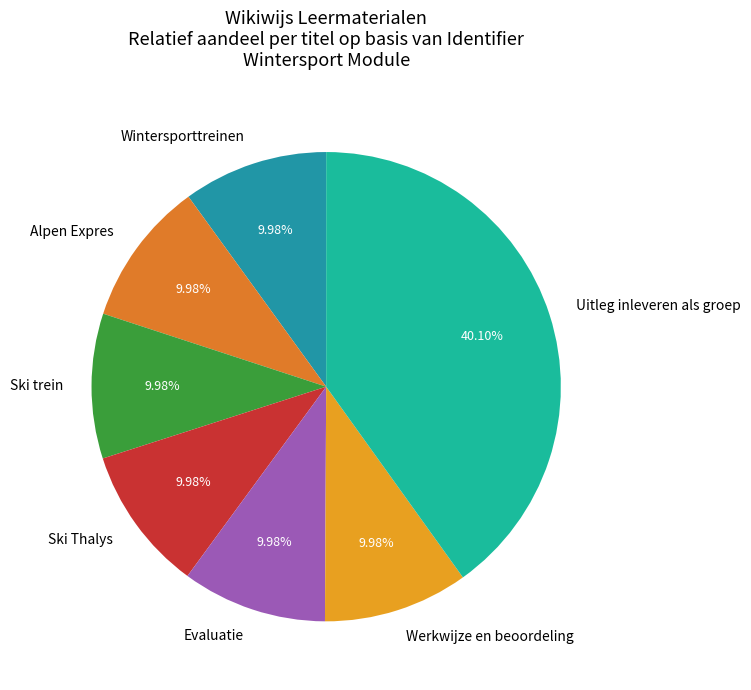

How many segments does this pie chart have?

7